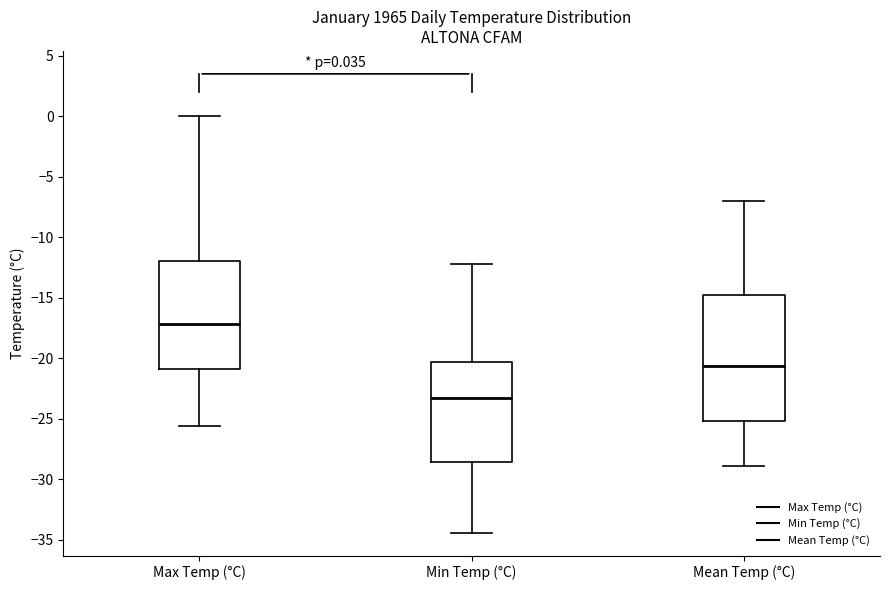

Which box's median line is the highest?

Max Temp (°C)